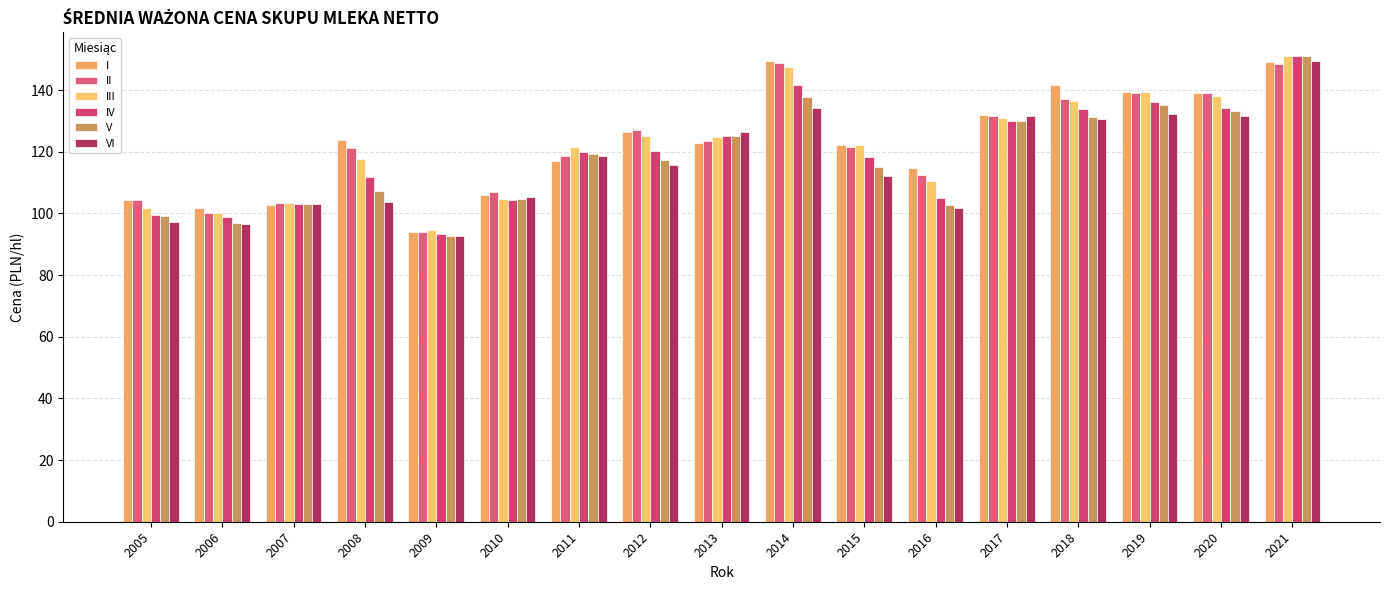

What is the spread (max minus min) of values at 2019?

7.2